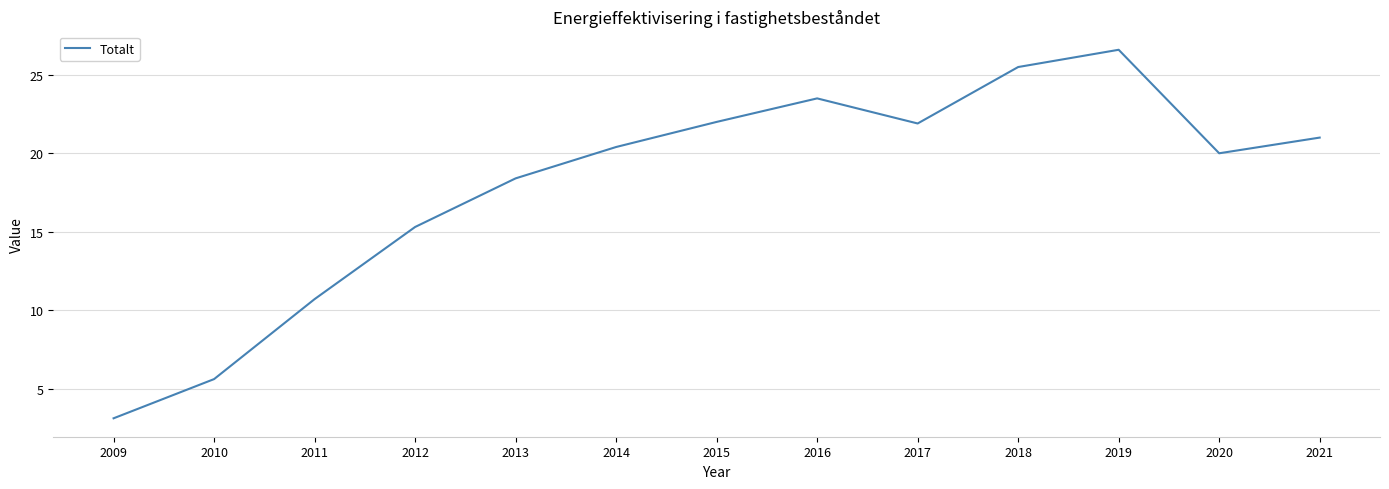

What is the minimum value shown in the chart?

3.1